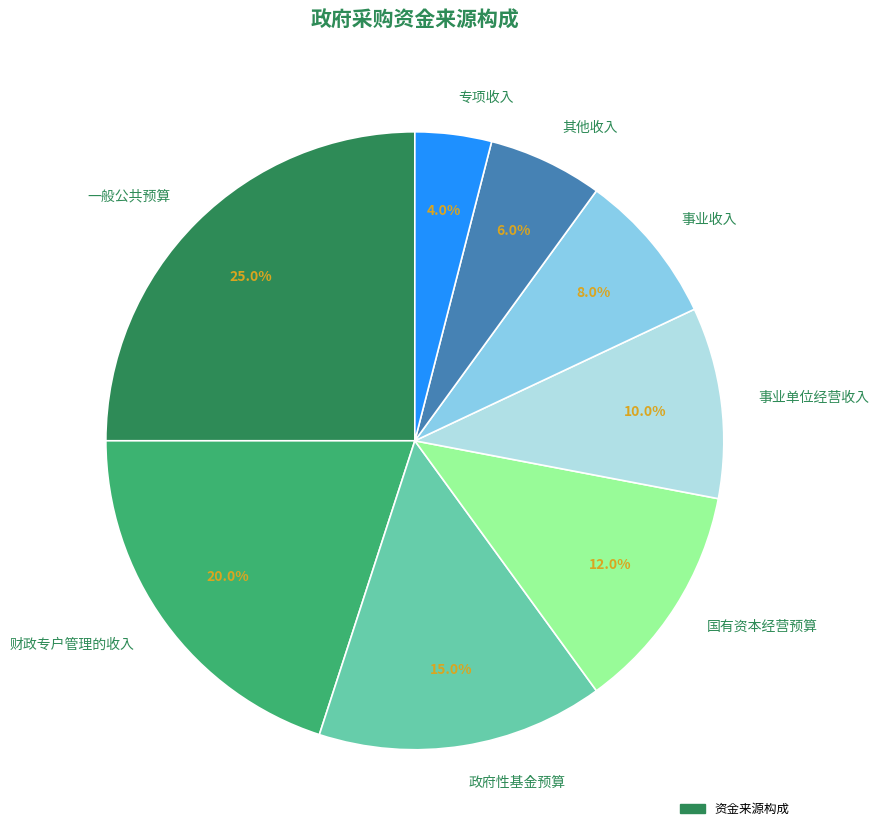

Is 事业单位经营收入 the majority of the pie?

No